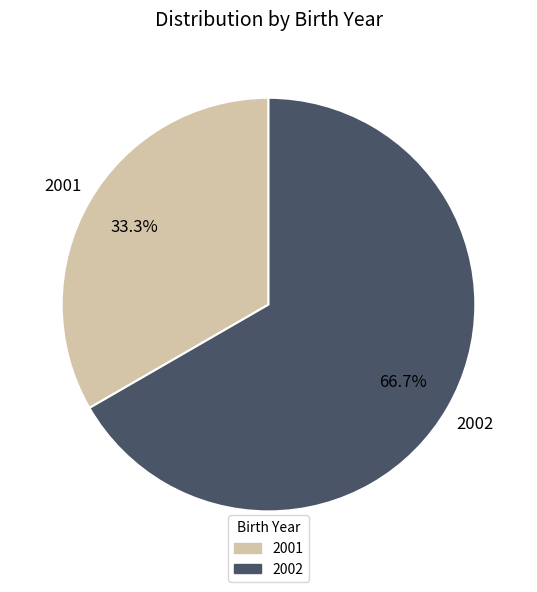

Rank the categories by value from highest to lowest.

2002, 2001